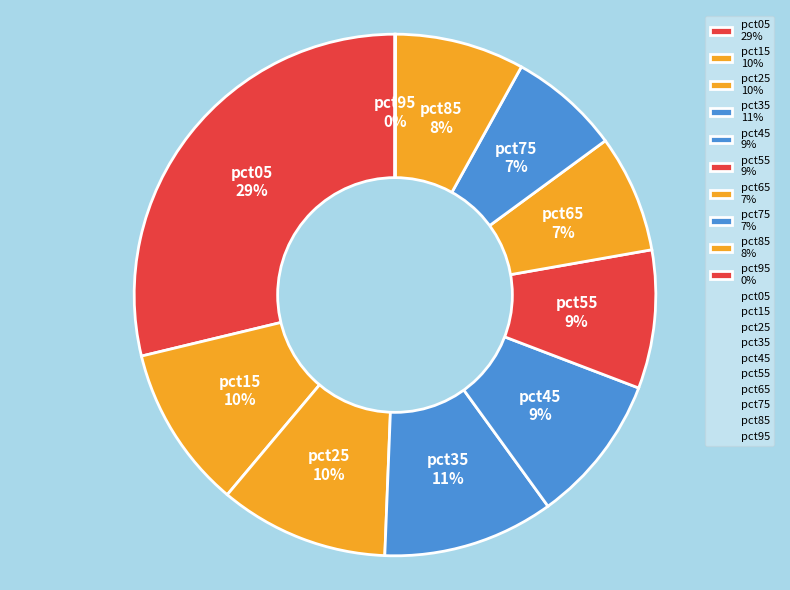

To the nearest percent, what is the combined percentage of pct65 7% and pct75 7%?

14%